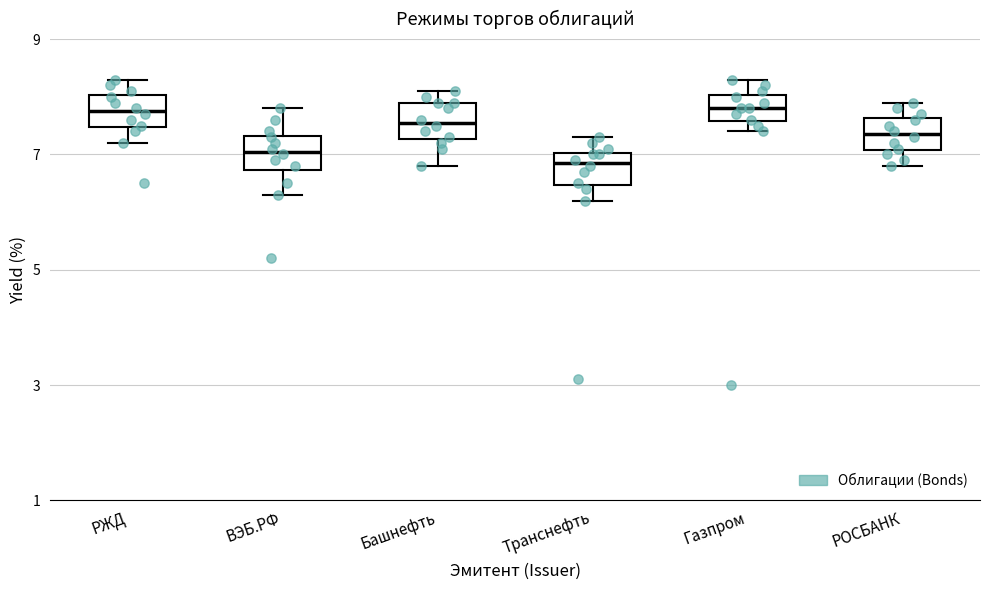

Where does the upper whisker of the box for РЖД end on the y-axis? The values are not printed on the chart, so give them approximately, as read against the axis.

8.4